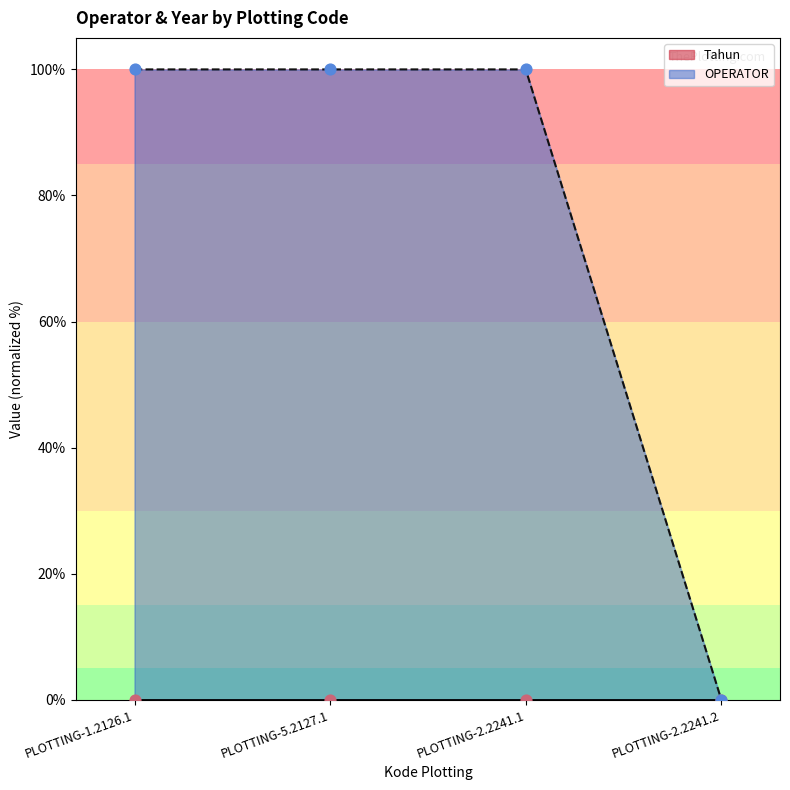

Between PLOTTING-5.2127.1 and PLOTTING-2.2241.1, which is larger?

PLOTTING-5.2127.1